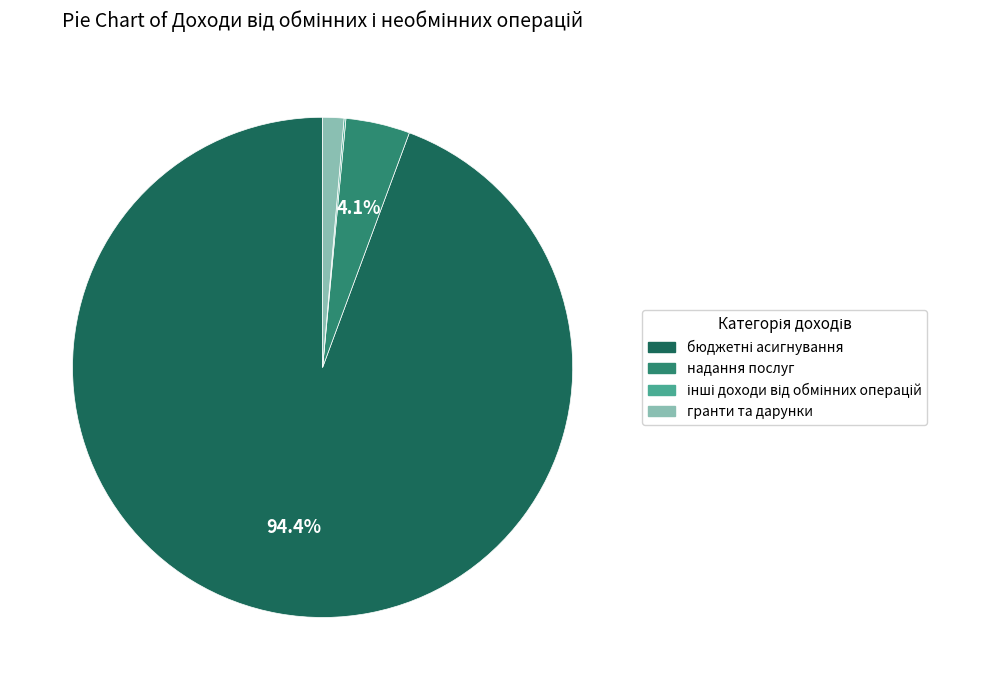

Is there a majority slice in this chart?

Yes